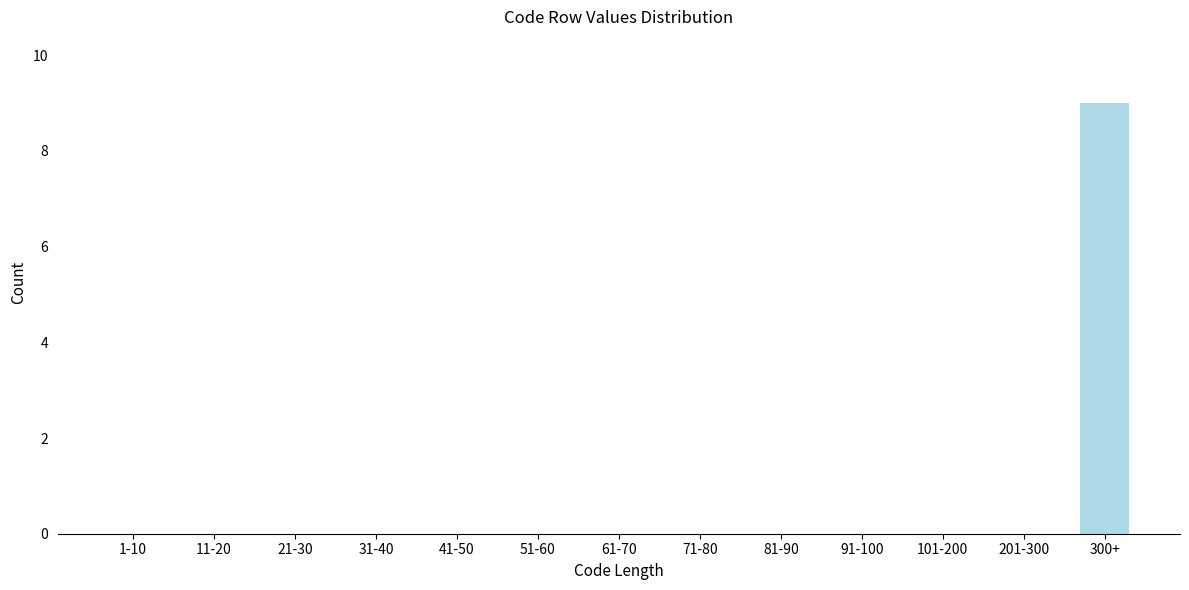

Reading right to left, what are all the values shown in this chart?

300+=9	201-300=0	101-200=0	91-100=0	81-90=0	71-80=0	61-70=0	51-60=0	41-50=0	31-40=0	21-30=0	11-20=0	1-10=0